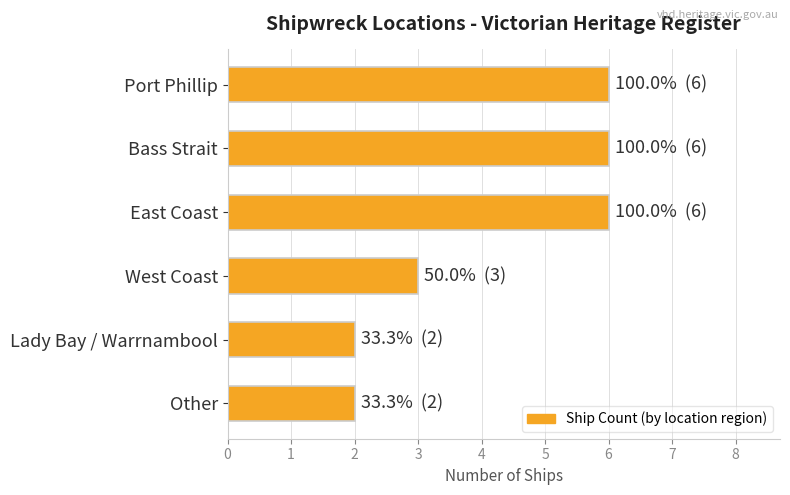

The value at Port Phillip is 6. True or false?

True